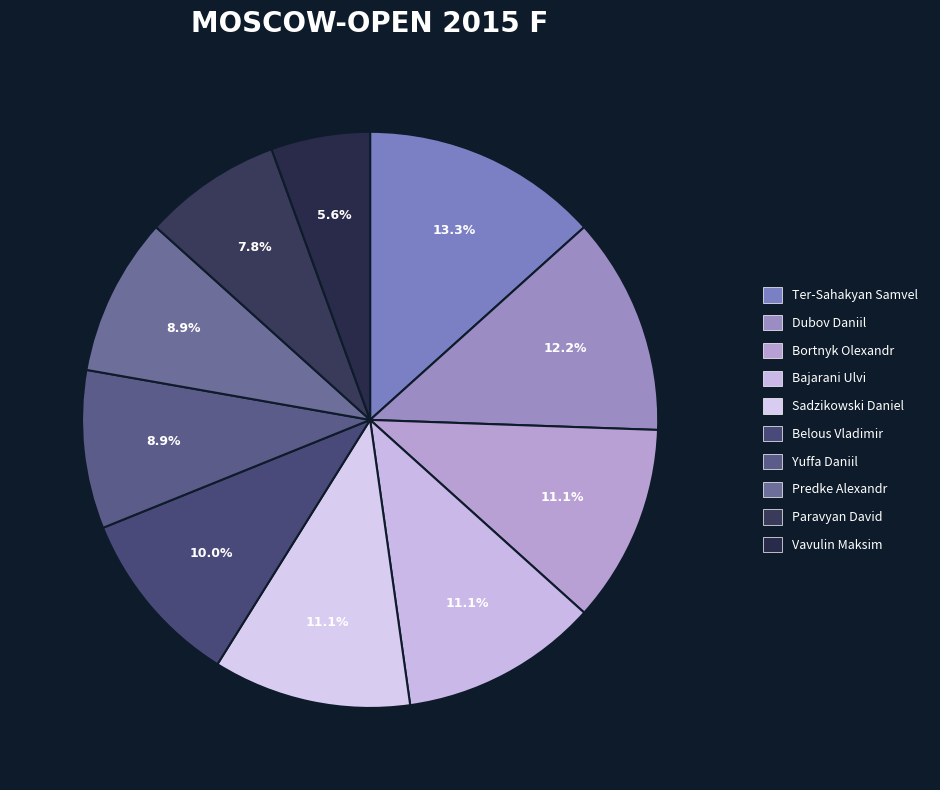

To the nearest percent, what is the difference between the largest and smallest slice percentages?

8%